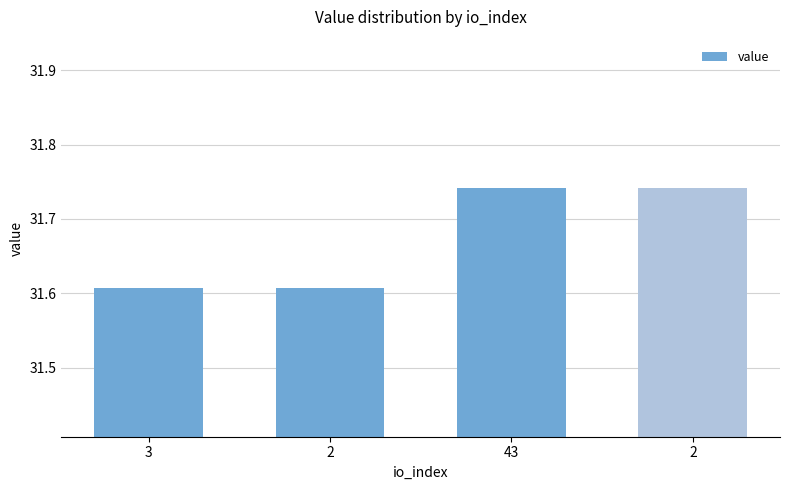

The chart shows a value of 54.3 at 43. True or false?

False